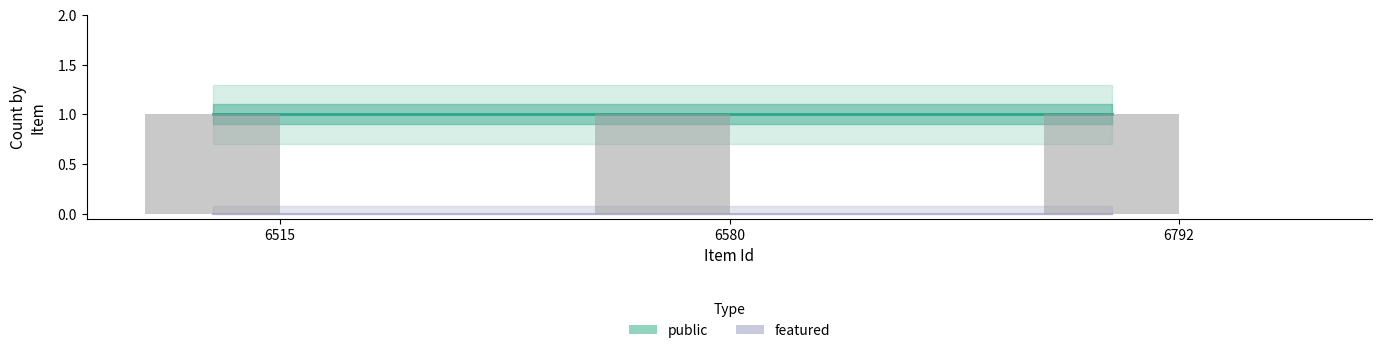

Rank the series at 6515 from highest to lowest value.

public, featured